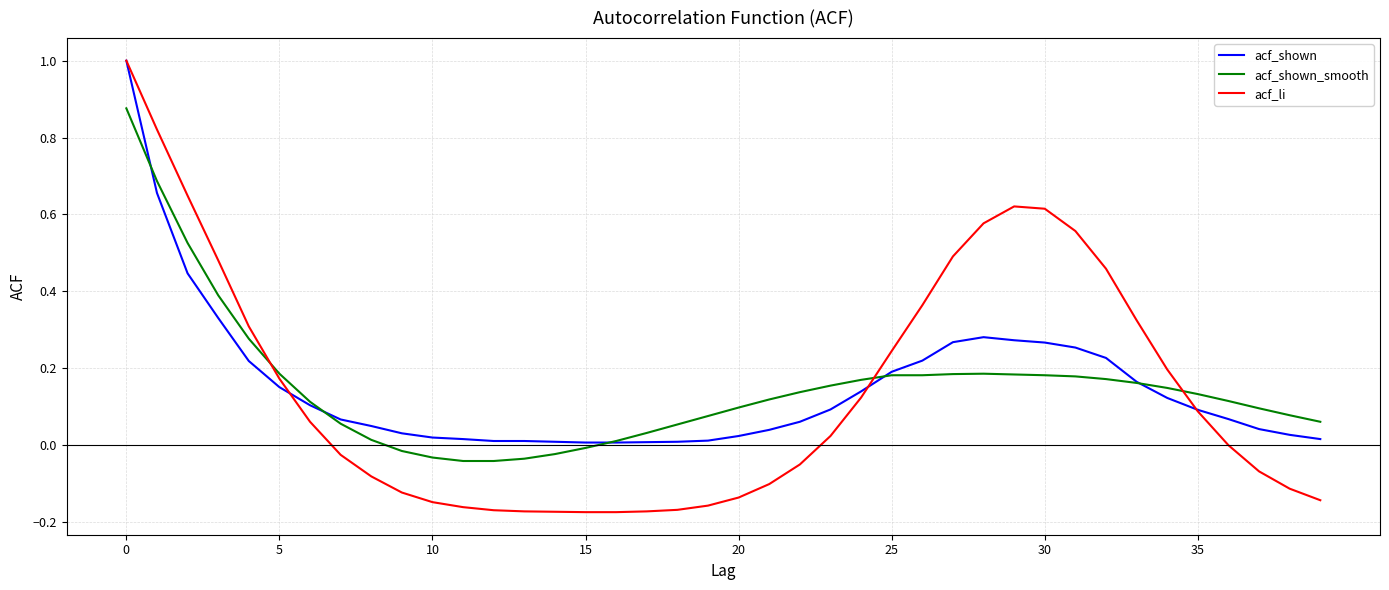

Does the chart display data point markers on the line(s)?

No